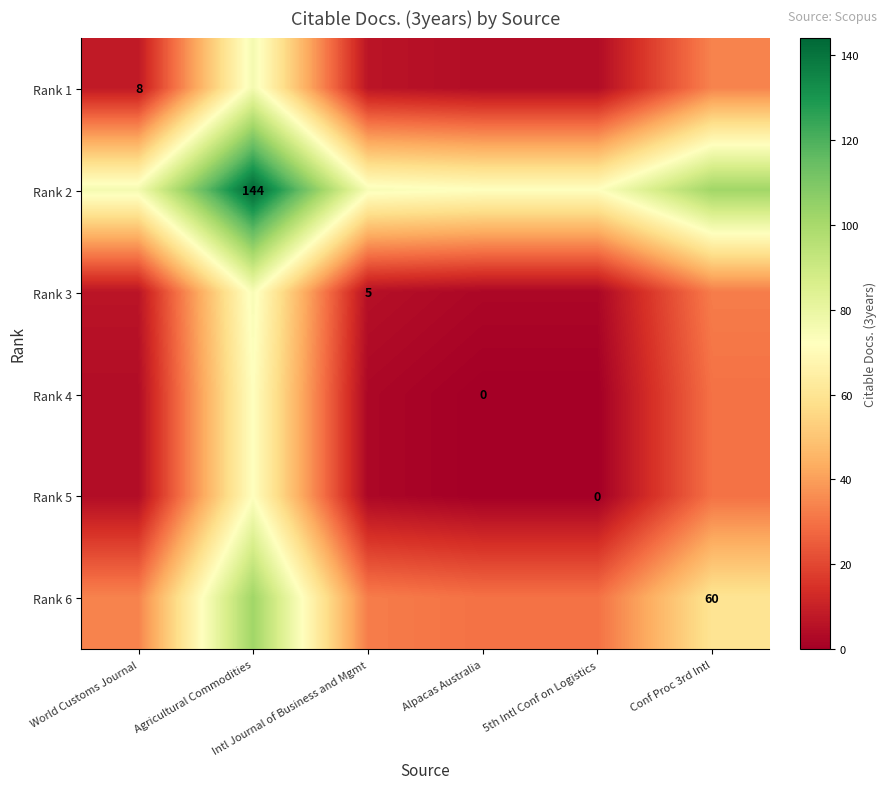

Between 5th Intl Conf on Logistics and Conf Proc 3rd Intl, which is larger?

Conf Proc 3rd Intl